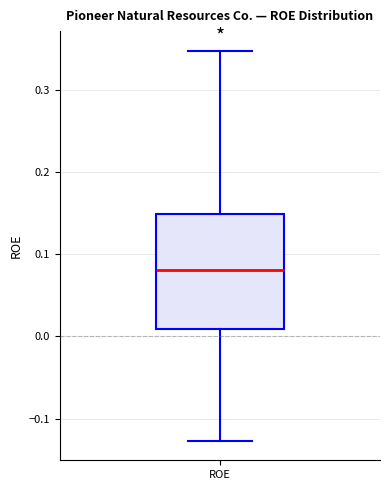

Read this box plot against the y-axis: the position of the median line, the range covered by the box, and the ends of both whiskers. The values are not printed on the chart, so give them approximately, as read against the axis.

median 0.08, box 0.01 to 0.15, whiskers -0.13 to 0.35